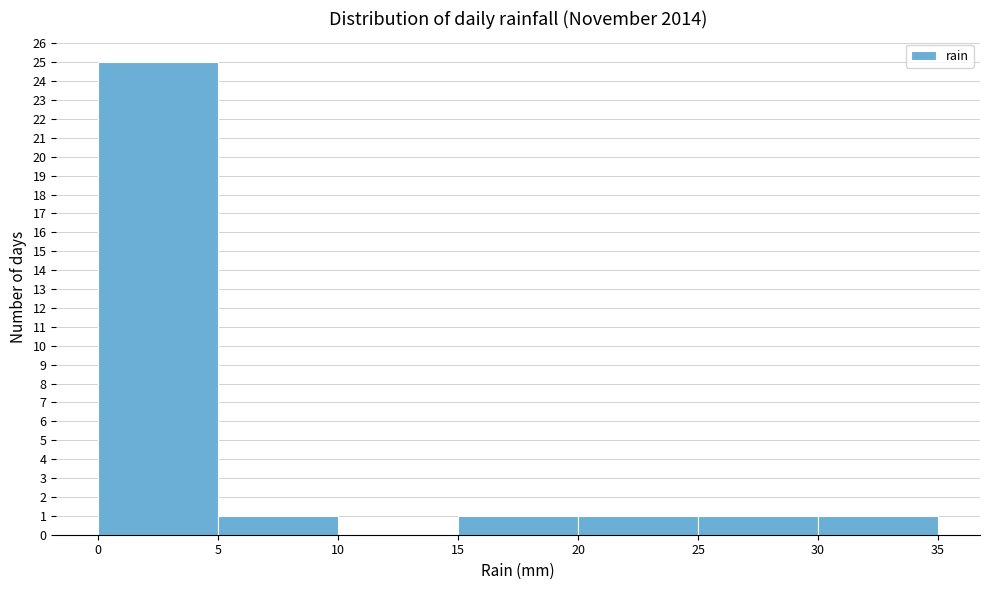

Which range on the x-axis has the tallest bar?

0 to 5